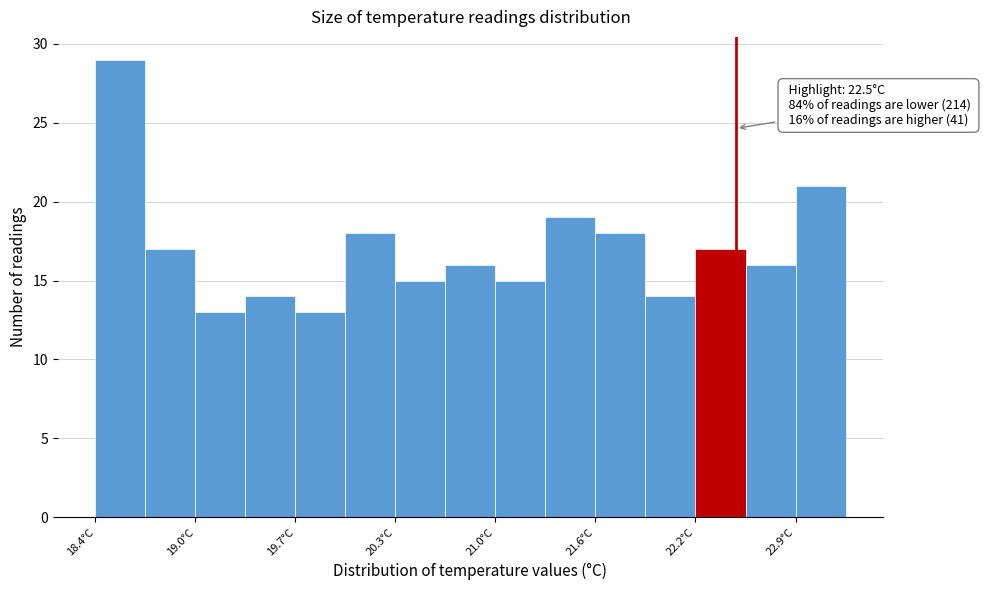

Read against the x-axis, roughly where is the centre of the tallest bar?

18.6